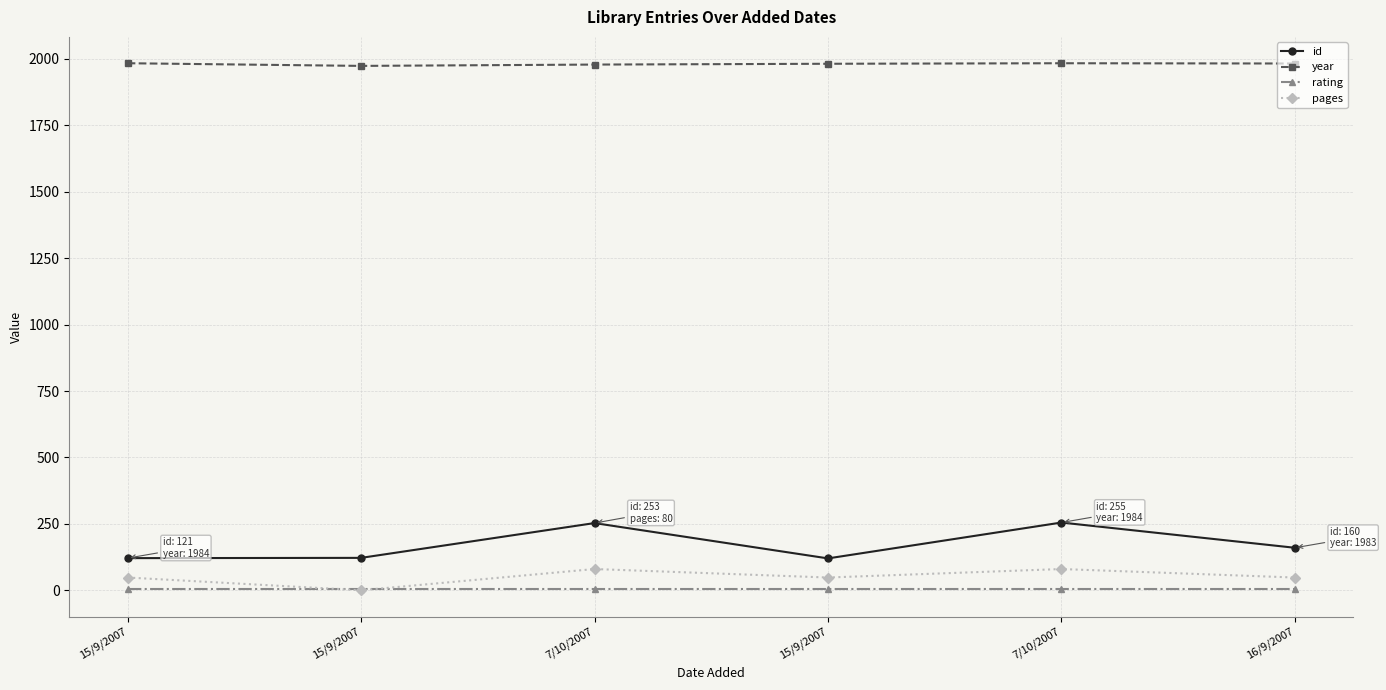

Which series changed the most between 7/10/2007 and 16/9/2007?

id